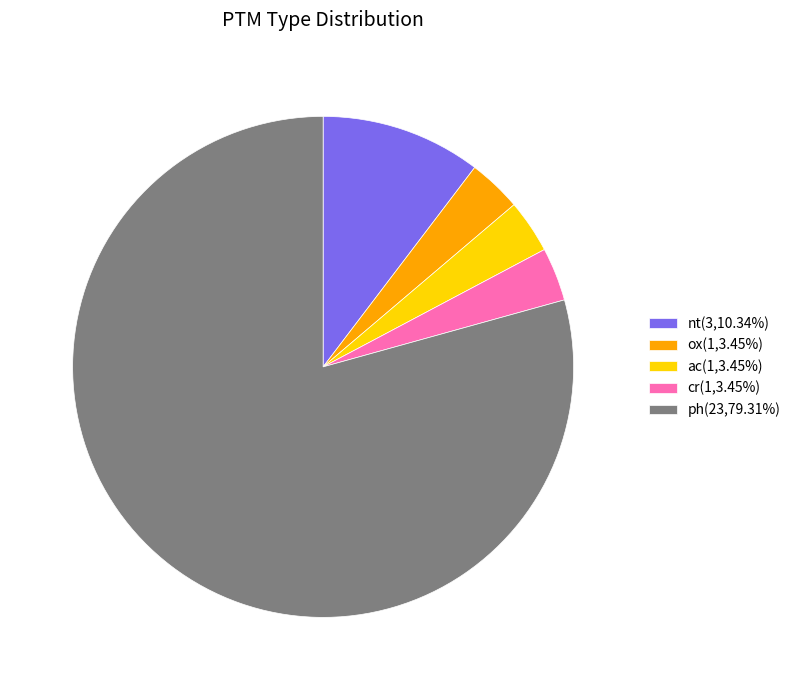

How many segments does this pie chart have?

5